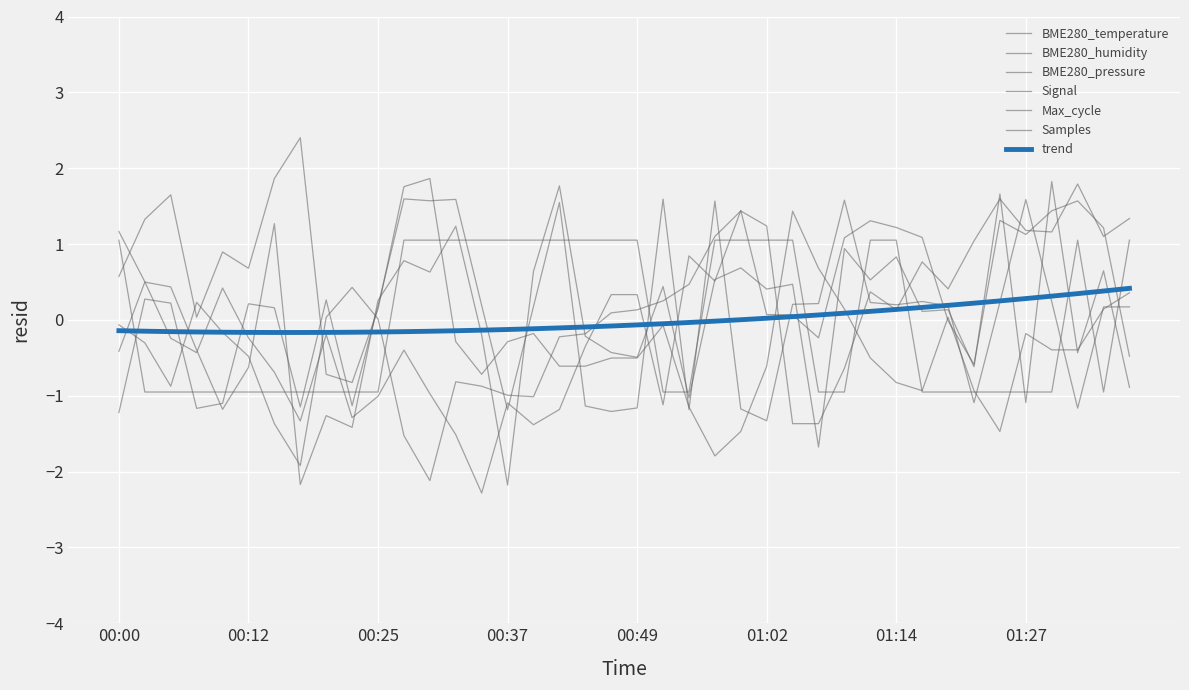

Is this an area chart (filled region under the line)?

No